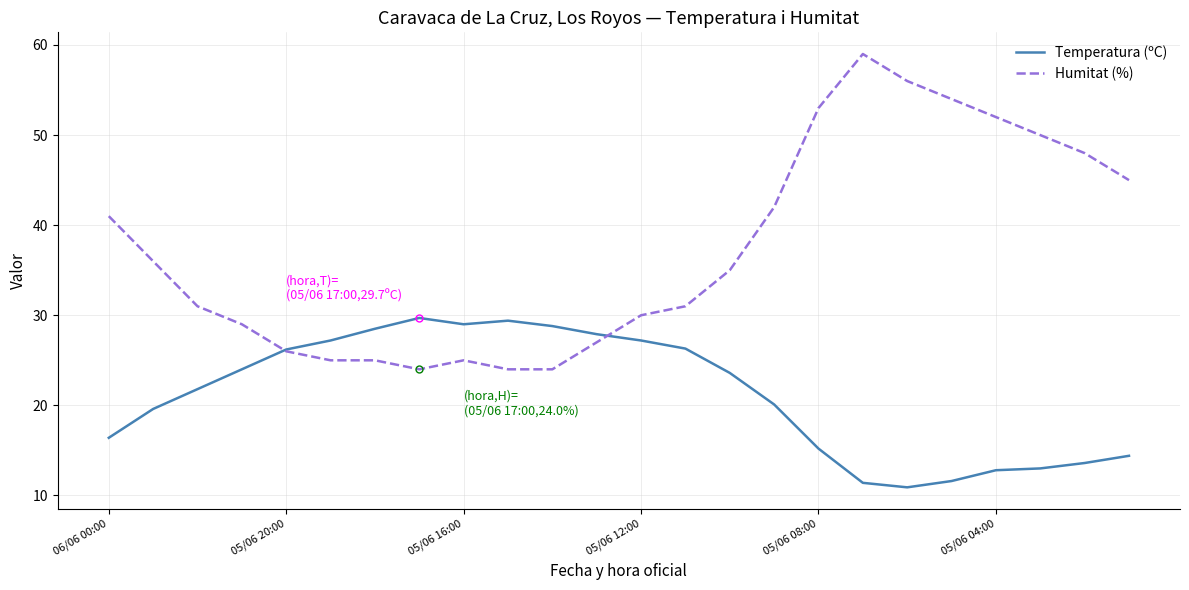

Rank the series by their average value, from highest to lowest.

Humitat (%), Temperatura (ºC)